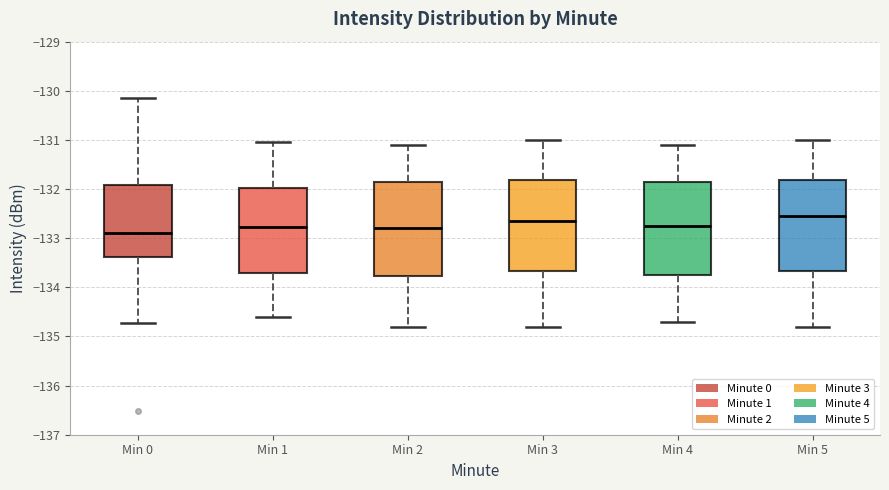

Reading left to right, read every box against the y-axis: the position of its median line, the range the box covers, and the ends of its whiskers. The values are not printed on the chart, so give them approximately, as read against the axis.

Min 0: median -132.9, box -133.4 to -131.9, whiskers -134.7 to -130.2
Min 1: median -132.8, box -133.7 to -132.0, whiskers -134.6 to -131.0
Min 2: median -132.8, box -133.8 to -131.8, whiskers -134.8 to -131.1
Min 3: median -132.6, box -133.7 to -131.8, whiskers -134.8 to -131.0
Min 4: median -132.7, box -133.7 to -131.8, whiskers -134.7 to -131.1
Min 5: median -132.5, box -133.7 to -131.8, whiskers -134.8 to -131.0